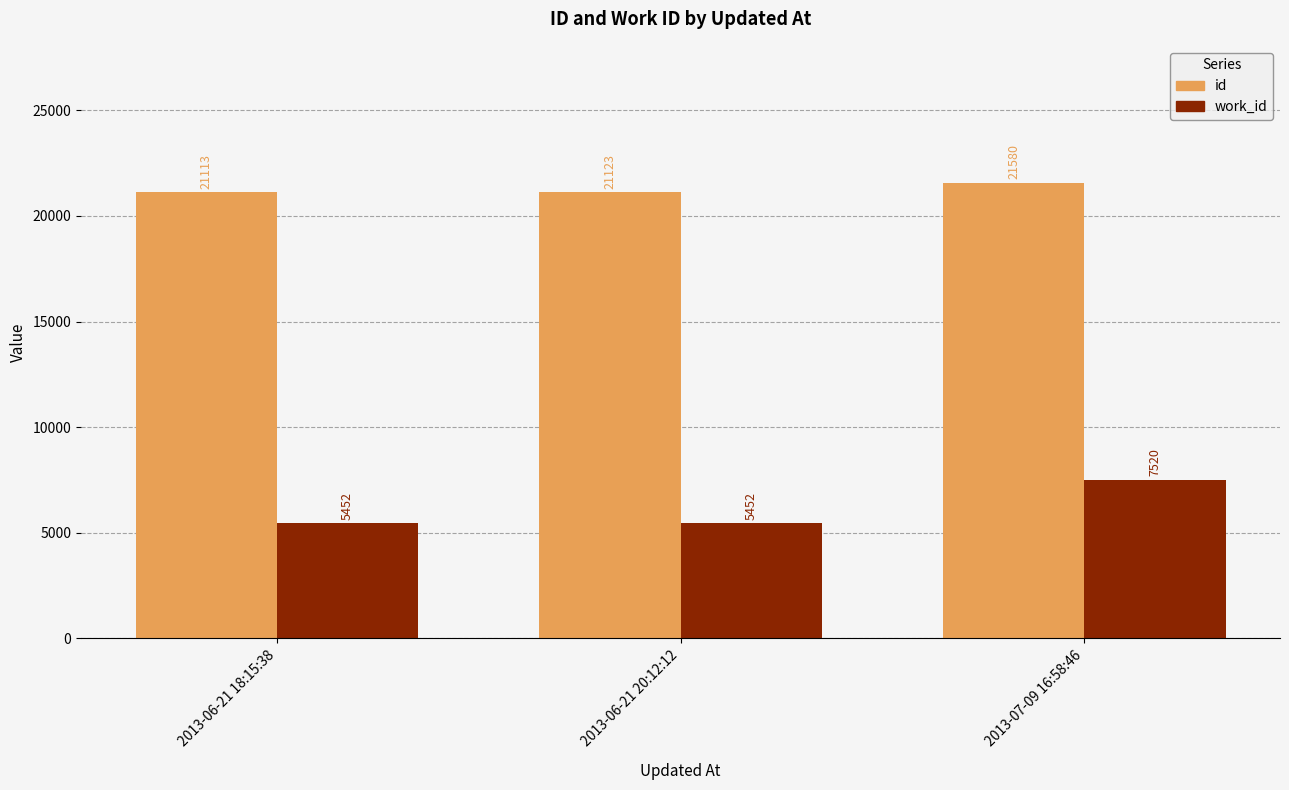

Reading left to right, list all the values displayed in this chart.

id: 2013-06-21 18:15:38=21113	2013-06-21 20:12:12=21123	2013-07-09 16:58:46=21580
work_id: 2013-06-21 18:15:38=5452	2013-06-21 20:12:12=5452	2013-07-09 16:58:46=7520